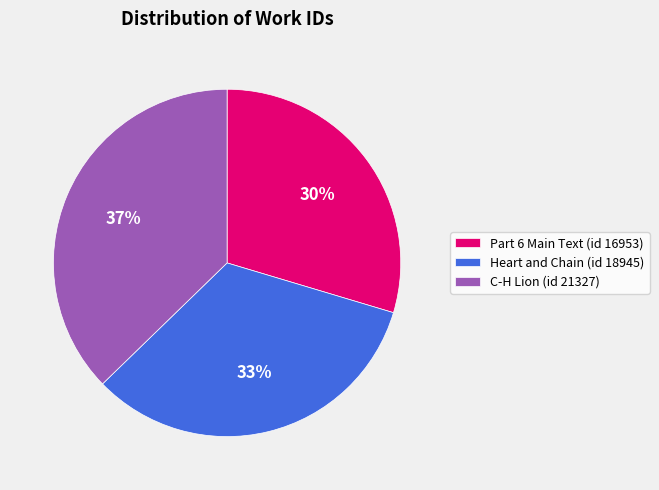

To the nearest percent, what percentage of the pie is C-H Lion (id 21327)?

37%